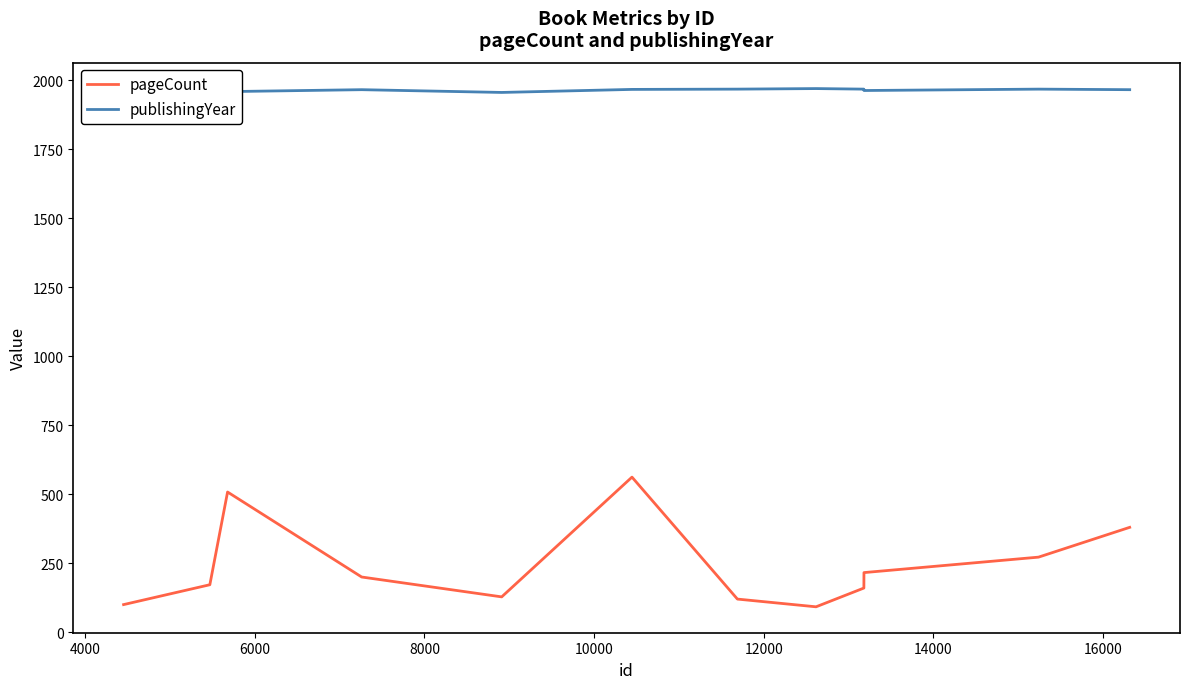

What is the average value of the publishingYear series?

1965